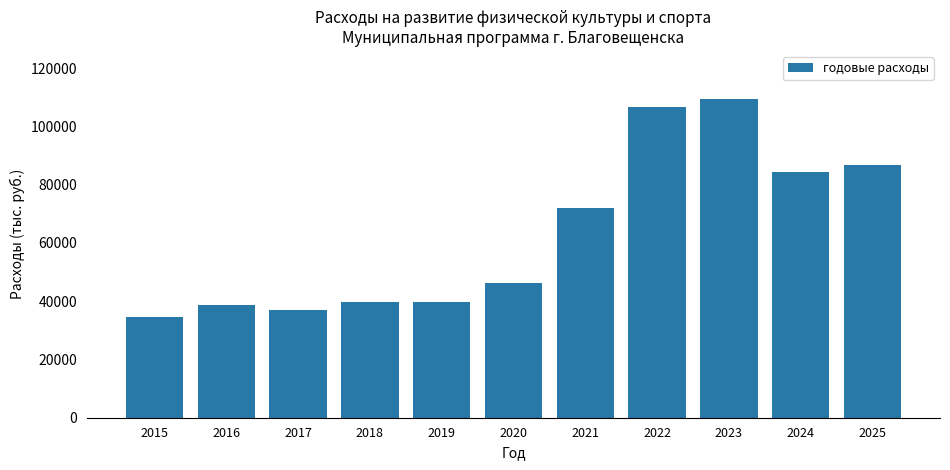

What is the value of the 3rd bar from the left?

36894.8